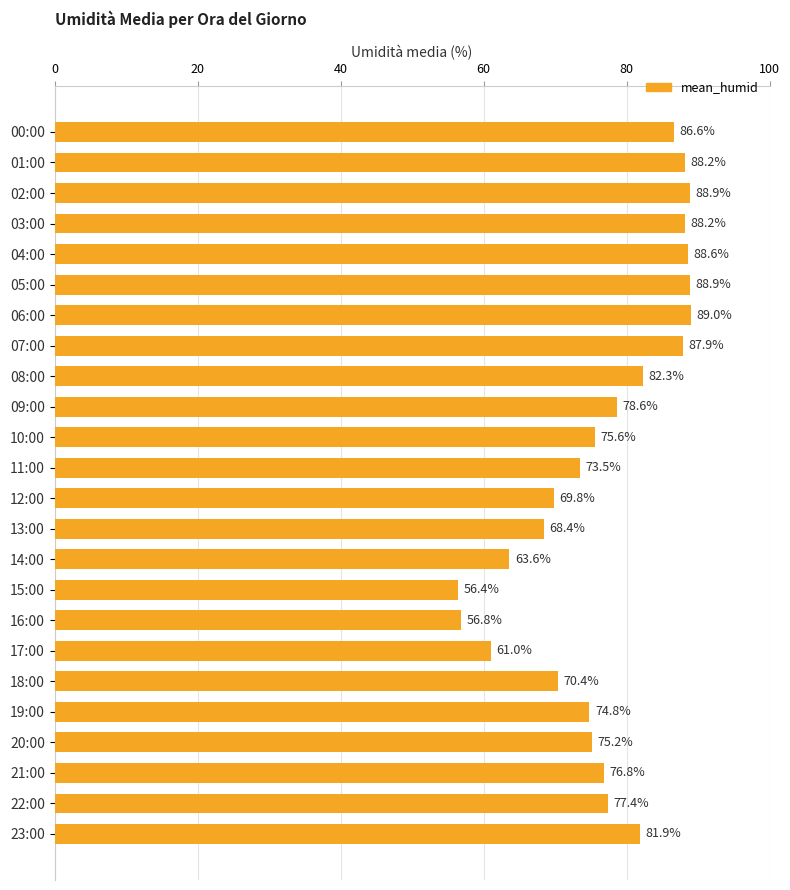

What is the difference between the maximum and second lowest values?

32.2